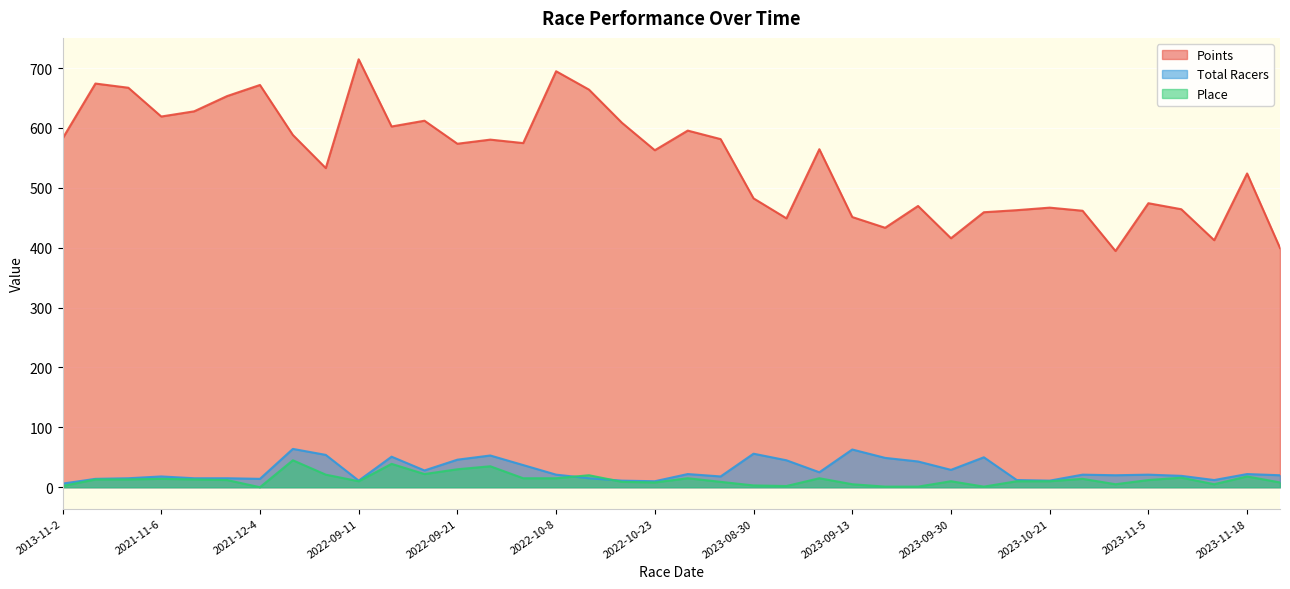

True or false: Total Racers has more than 0 interior local peaks.

True